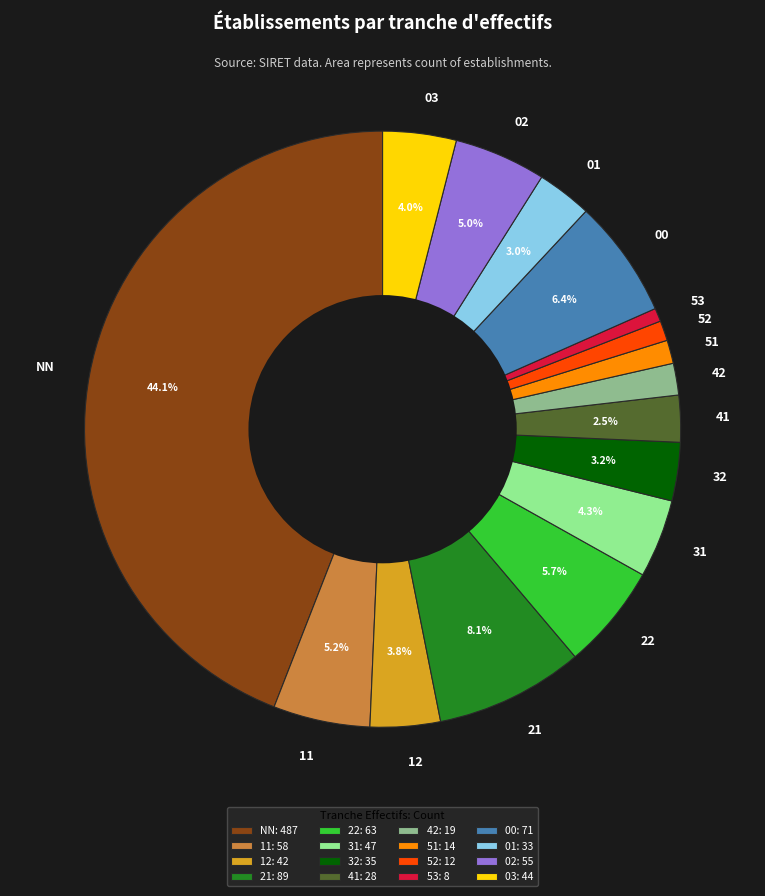

What percentage is the 21 slice, to the nearest percent?

8%